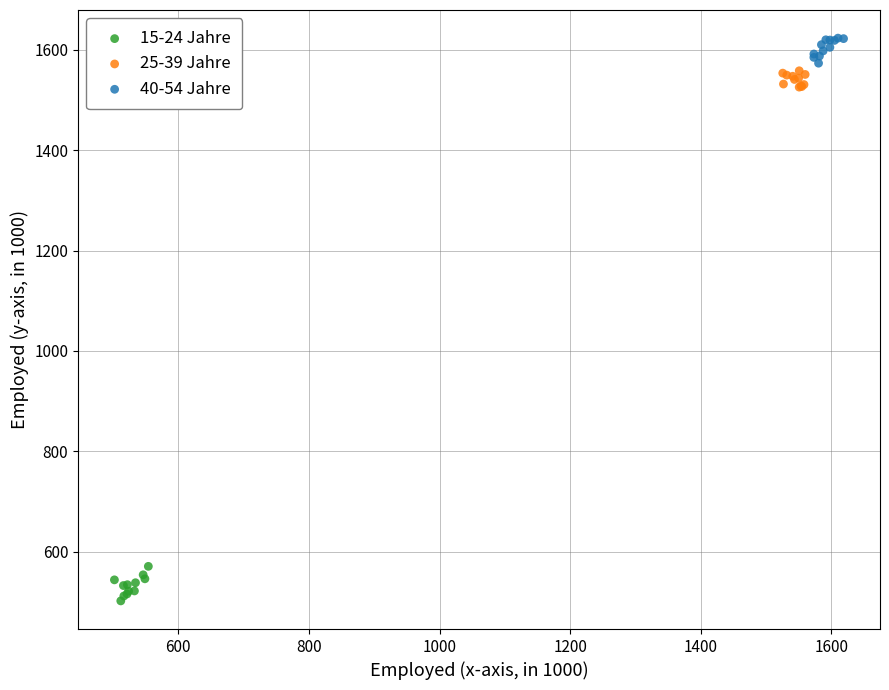

Which series reaches the maximum Y coordinate?

40-54 Jahre